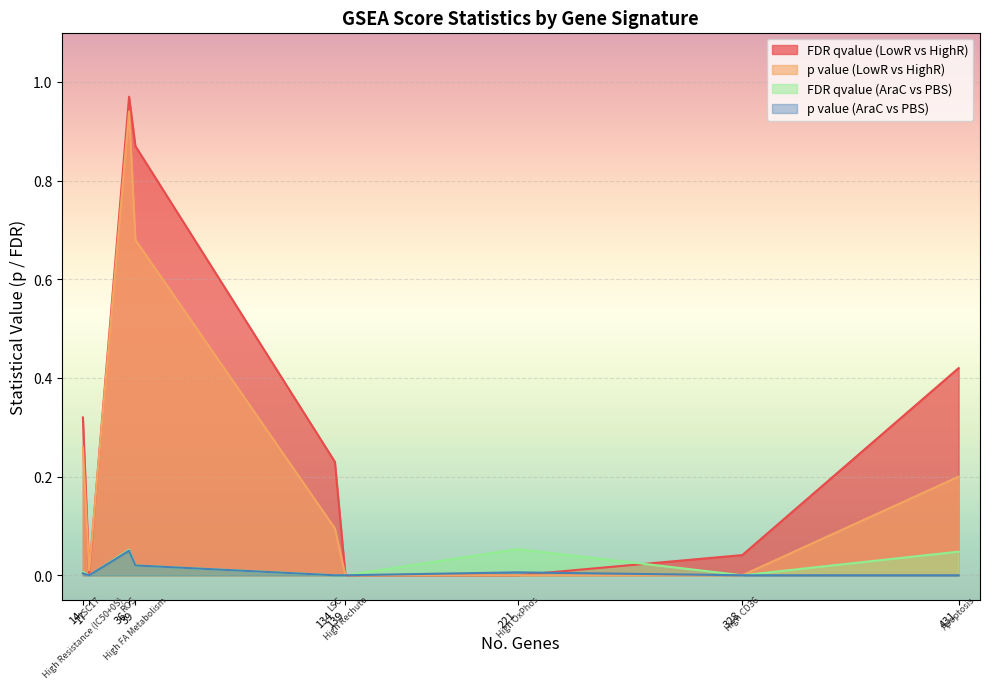

Between which two adjacent categories do p value (AraC vs PBS) and FDR qvalue (LowR vs HighR) first intersect?

High OxPhos and High CD36